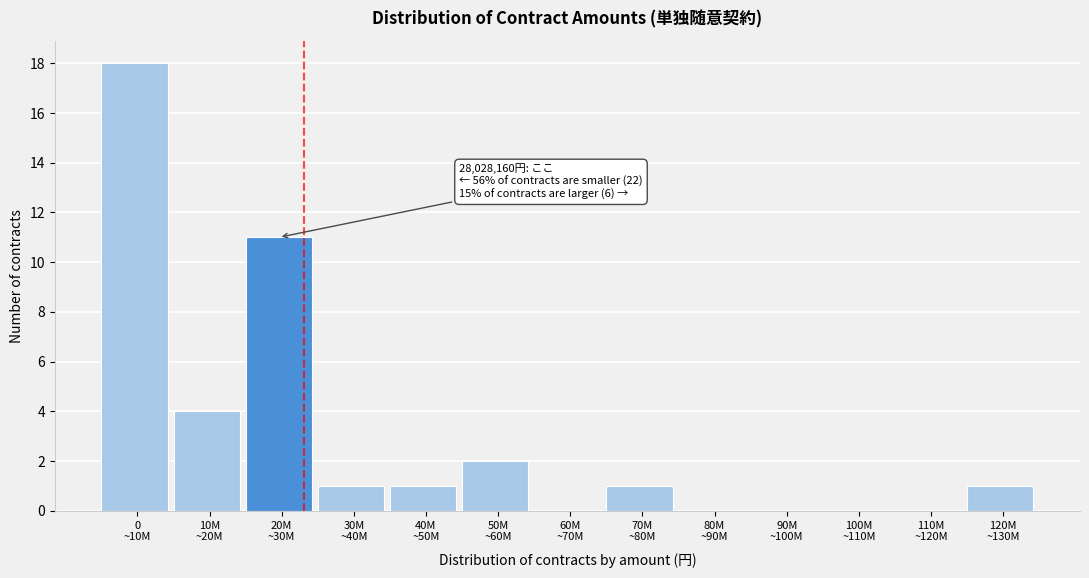

What is the sum of all values?

39